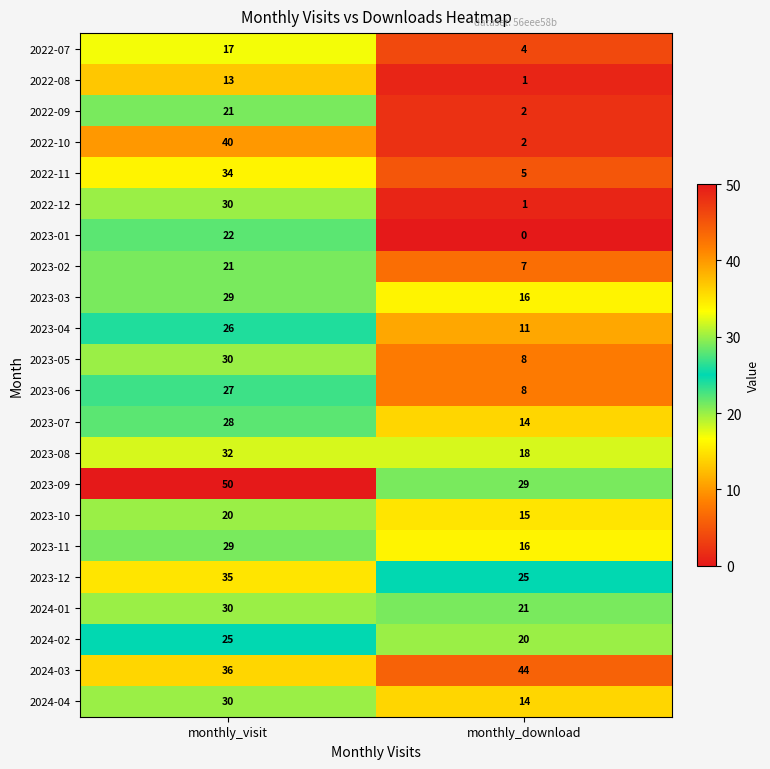

Which category has the highest value across all series?

monthly_visit